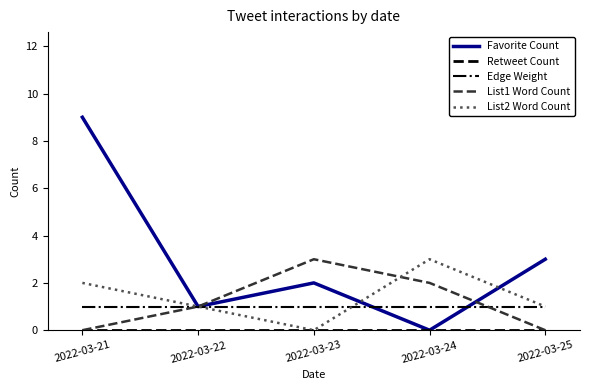

What is the average value of the Edge Weight series?

1